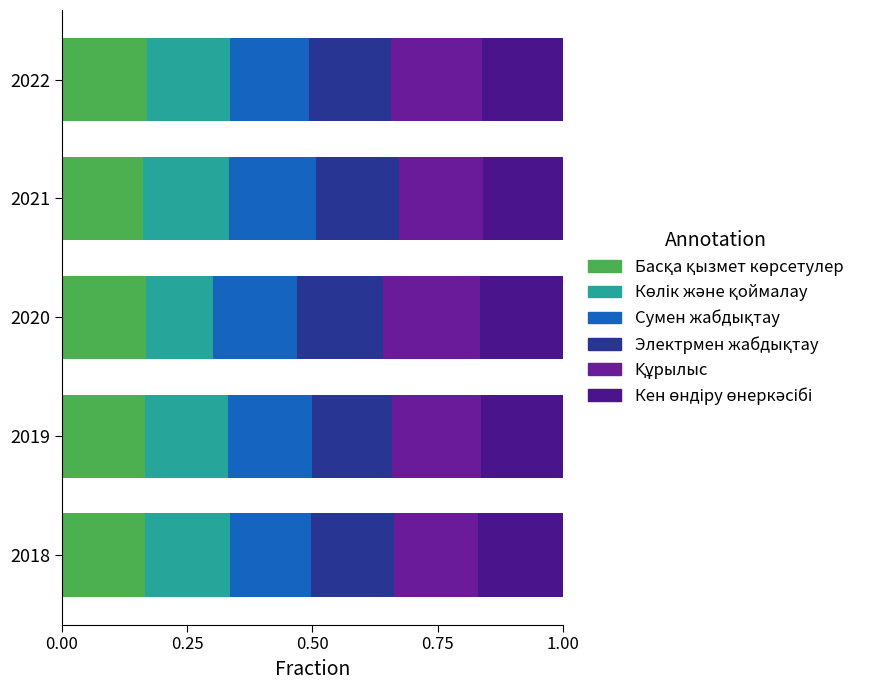

How many series are shown in this chart?

6